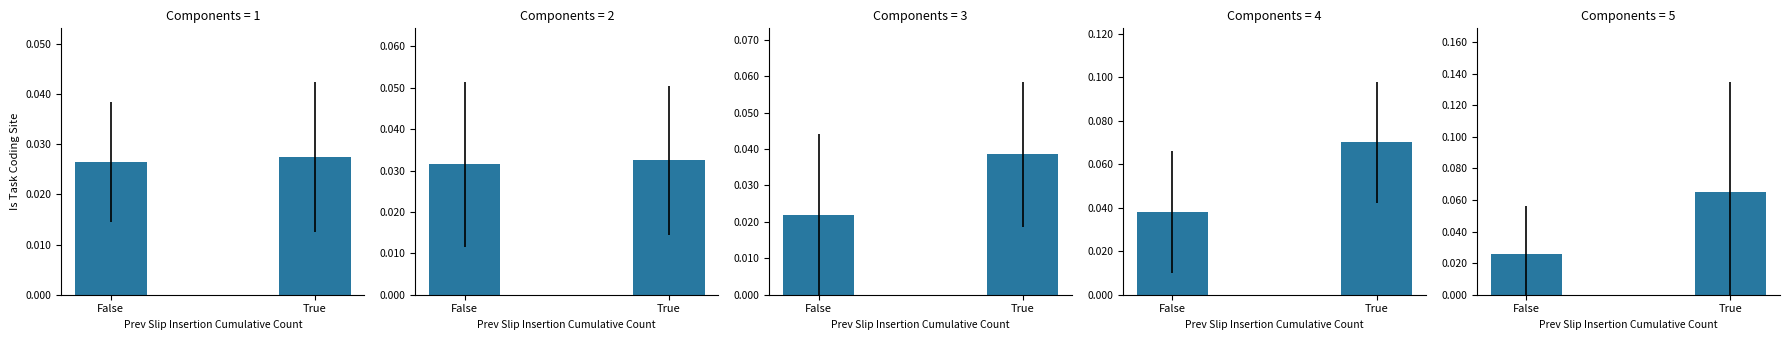

List the series in order of their overall mean, lowest first.

False, True